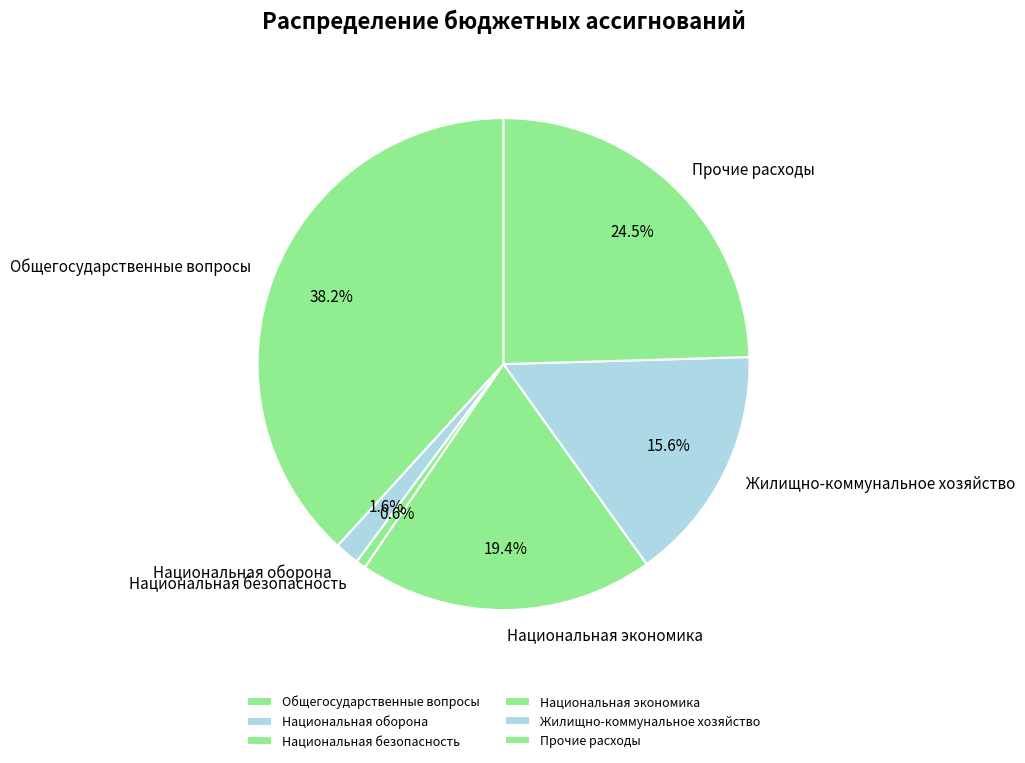

Which category has the smallest portion of the pie?

Национальная безопасность